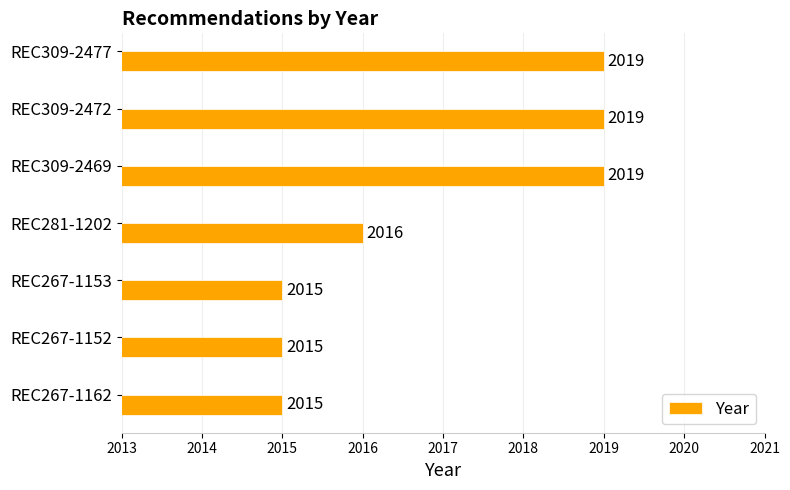

At which label is the value closest to 2017?

REC281-1202